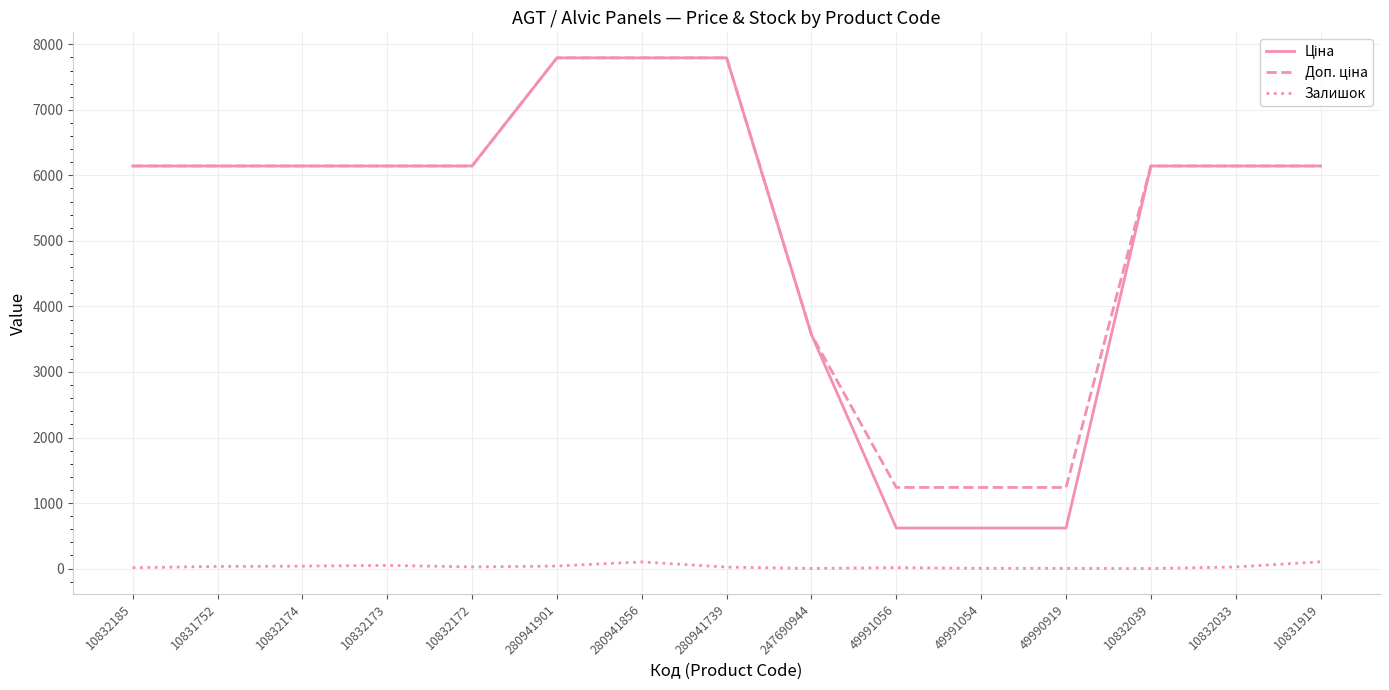

Reading right to left, extract all data points from this chart.

Ціна: 6143.2	6143.2	6143.2	618.9	618.9	618.9	3569.6	7792.9	7792.9	7792.9	6143.2	6143.2	6143.2	6143.2	6143.2
Доп. ціна: 6143.2	6143.2	6143.2	1238.0	1238.0	1238.0	3569.6	7792.9	7792.9	7792.9	6143.2	6143.2	6143.2	6143.2	6143.2
Залишок: 104.0	25.0	1.0	3.0	4.0	15.0	2.0	23.0	102.0	39.0	26.0	49.0	38.0	33.0	14.0